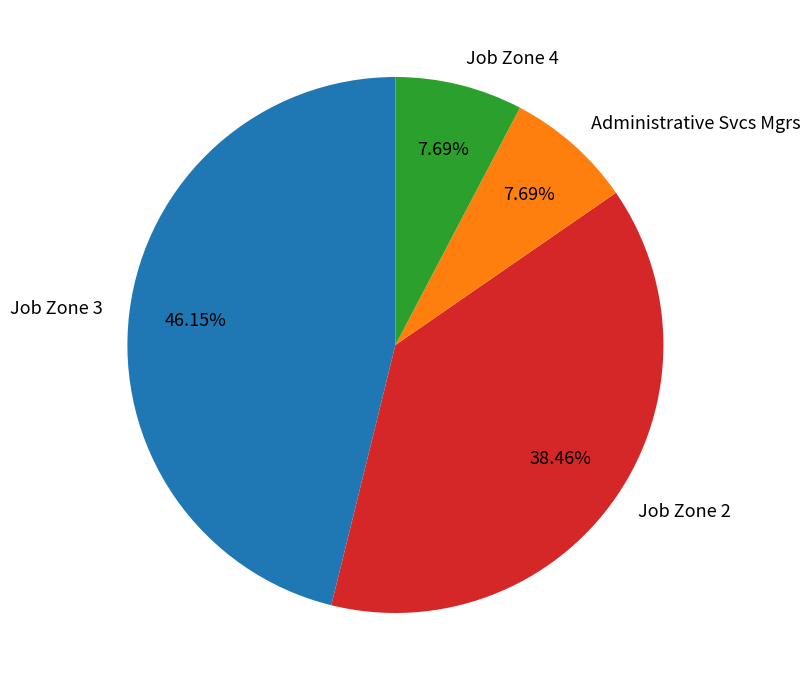

Does any single category account for the majority?

No